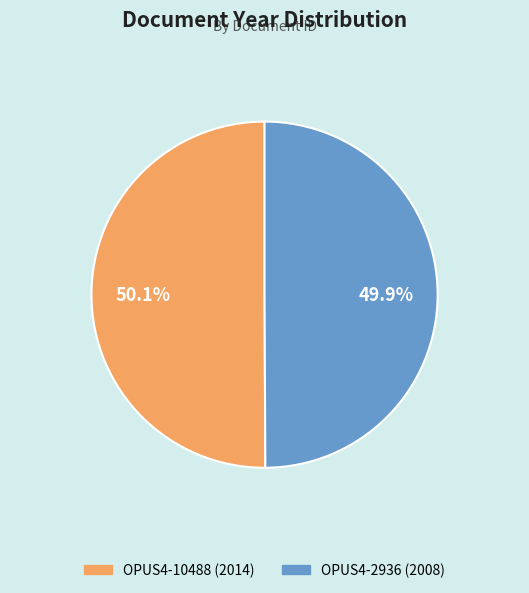

How many segments does this pie chart have?

2